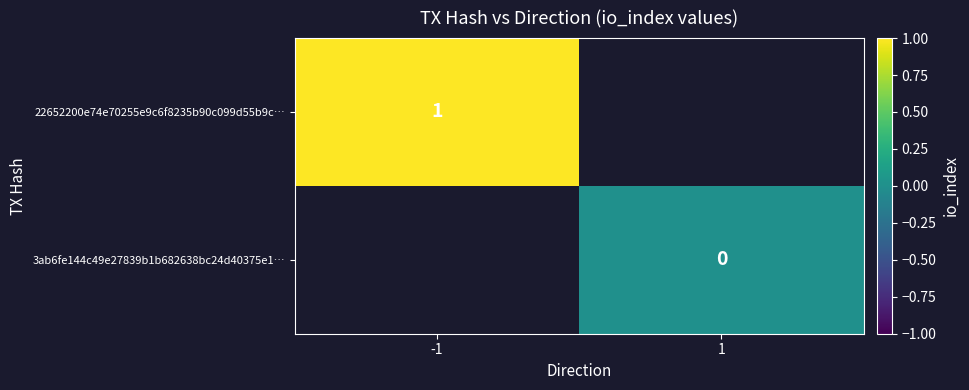

The 22652200e74e70255e9c6f8235b90c099d55b9c… series shows 0 at -1. True or false?

False